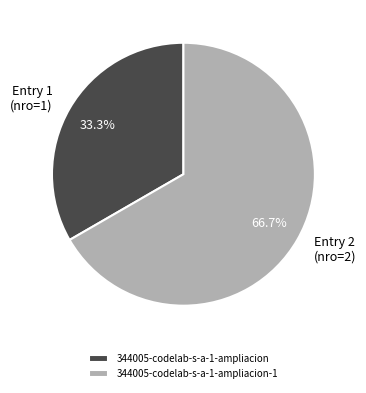

To the nearest percent, what percentage of the pie is 344005-codelab-s-a-1-ampliacion-1?

67%